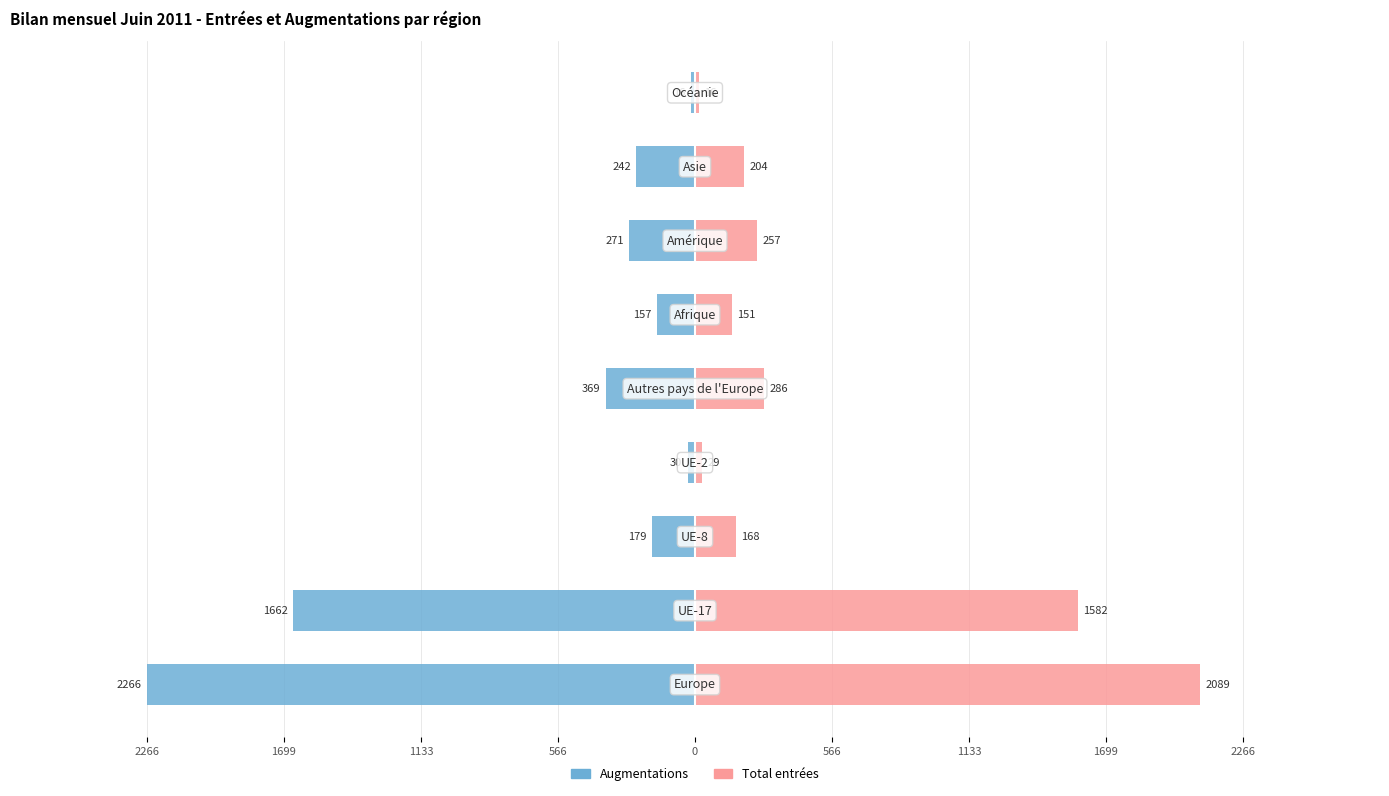

What is the lowest value of the Augmentations series?

-2266